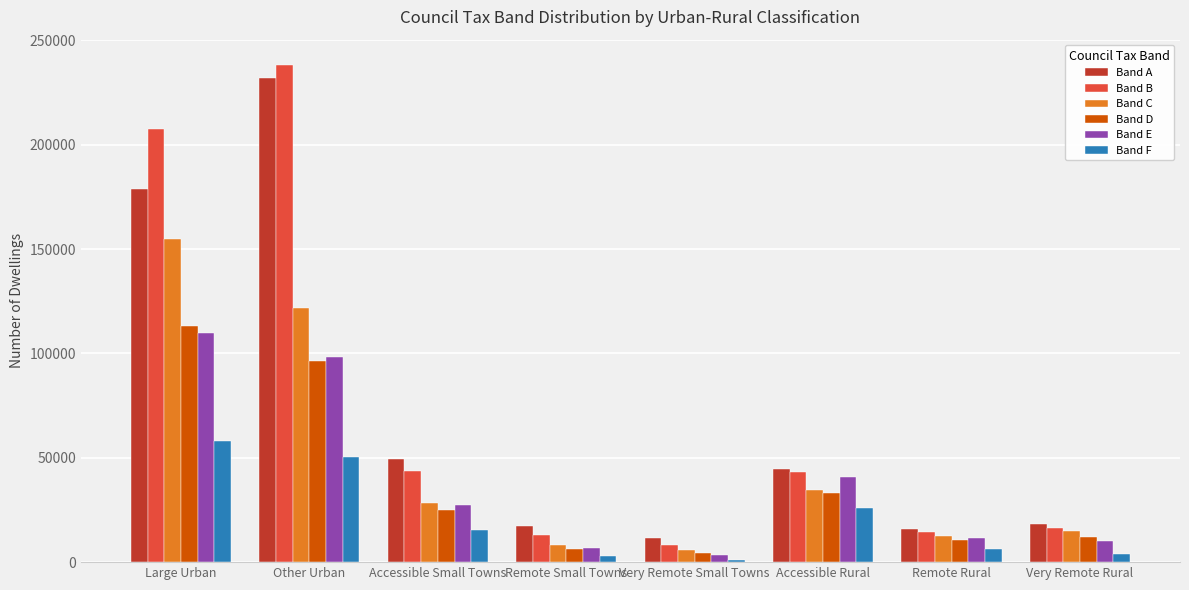

Is it true that Band C equals 3722 at Very Remote Rural?

False